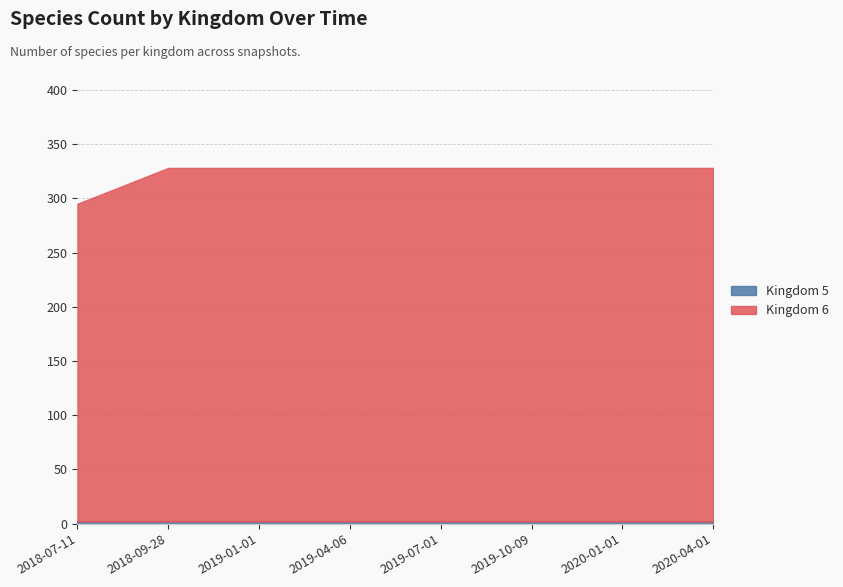

What is the approximate value of Kingdom 6 at 2019-01-01, to the nearest 5?

325